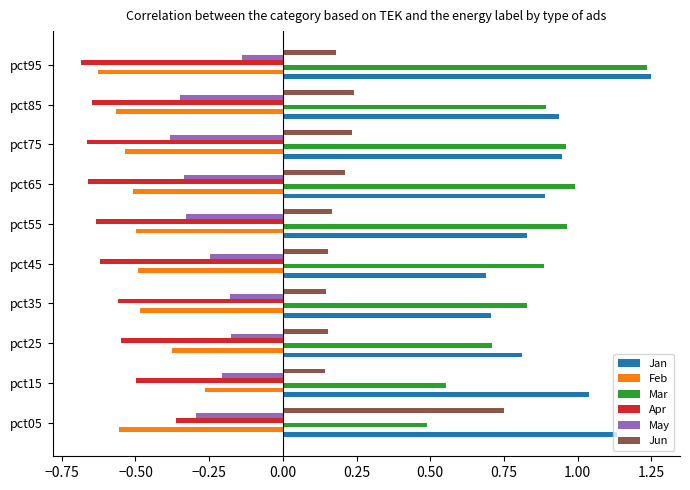

What is the spread (max minus min) of values at pct95?

1.9